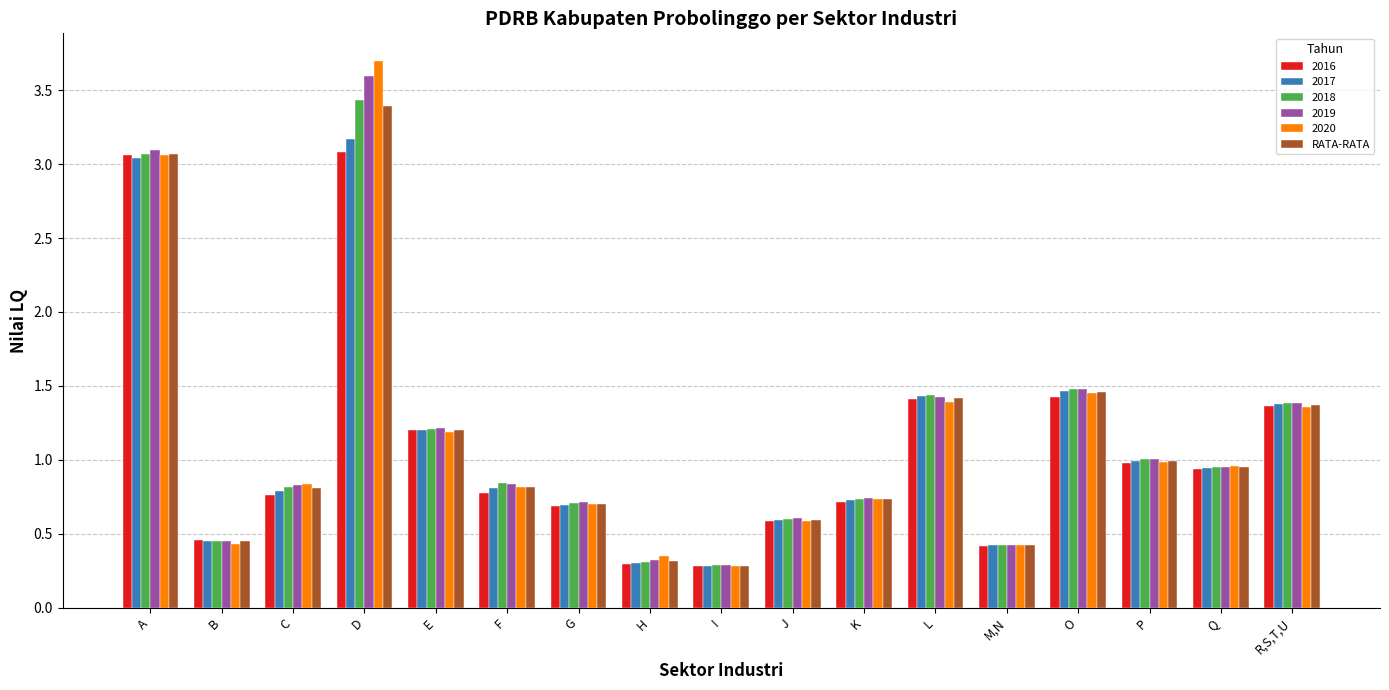

The 2020 series shows 0.3 at B. True or false?

False